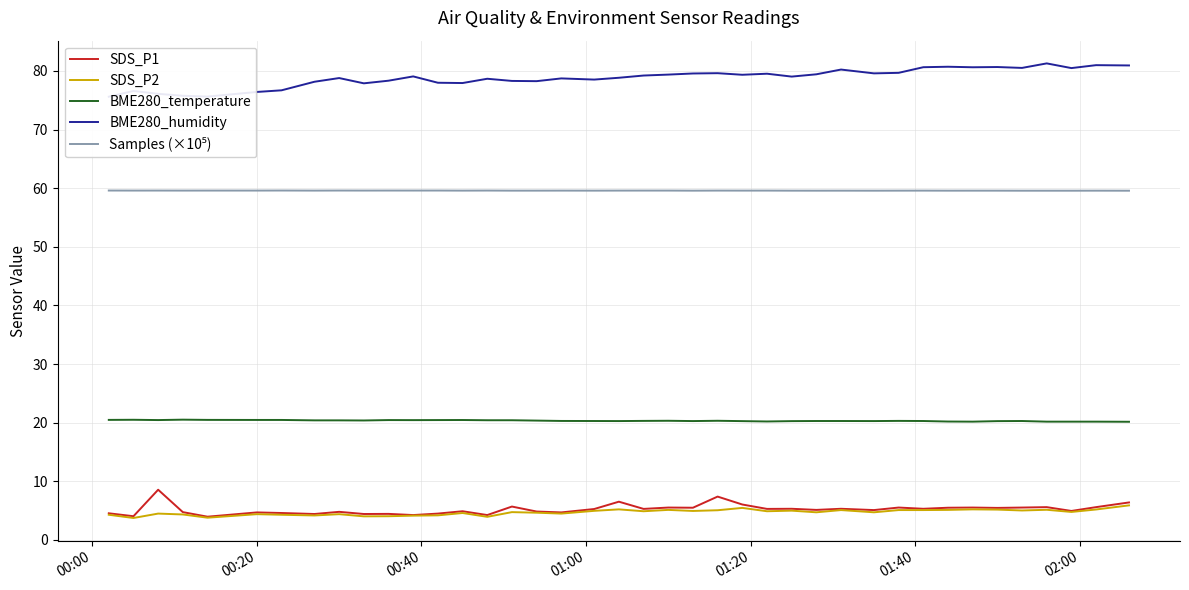

True or false: SDS_P2 and BME280_temperature cross at least once.

False